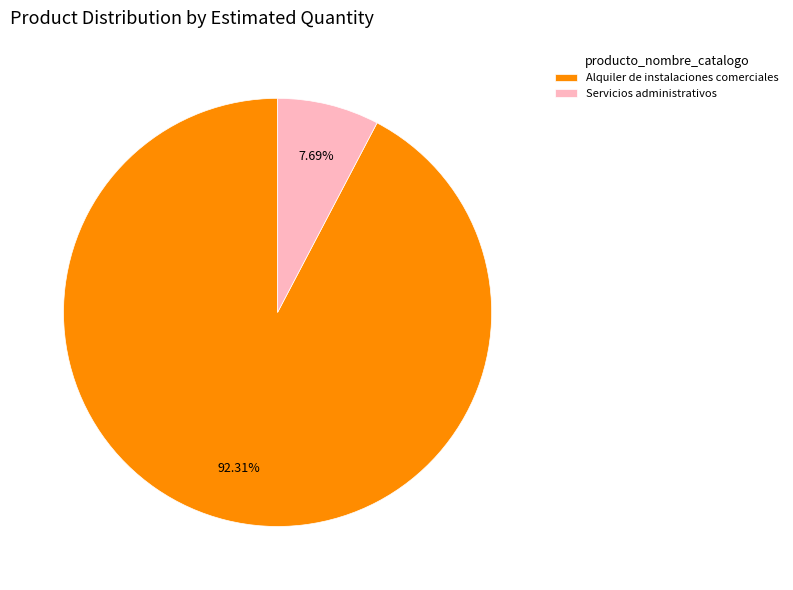

What is the largest slice in the pie chart?

Alquiler de instalaciones comerciales